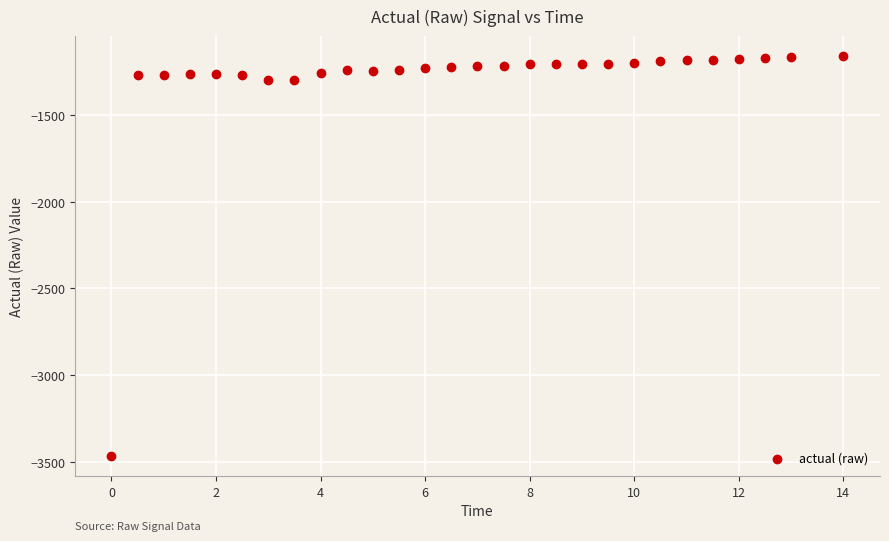

What is the range of X values (max minus min)?

14.0